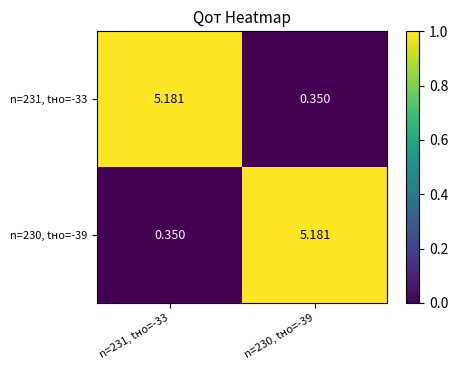

How many categories are shown in the chart?

2